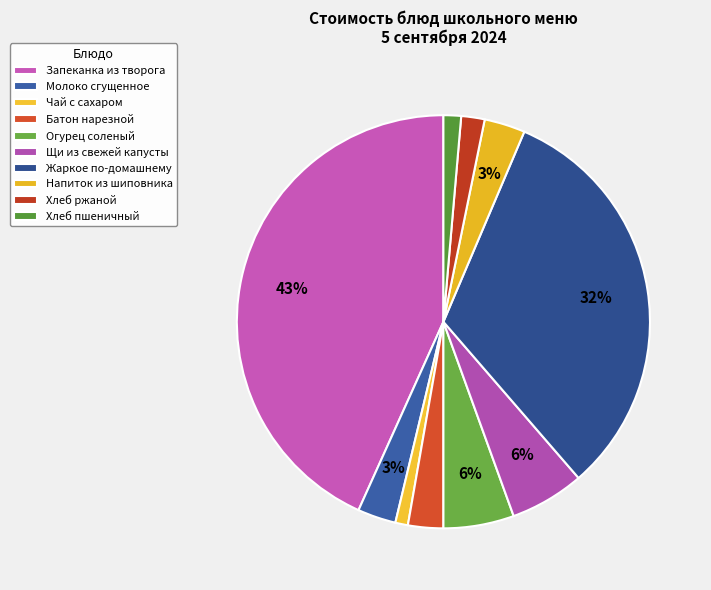

How many segments does this pie chart have?

10